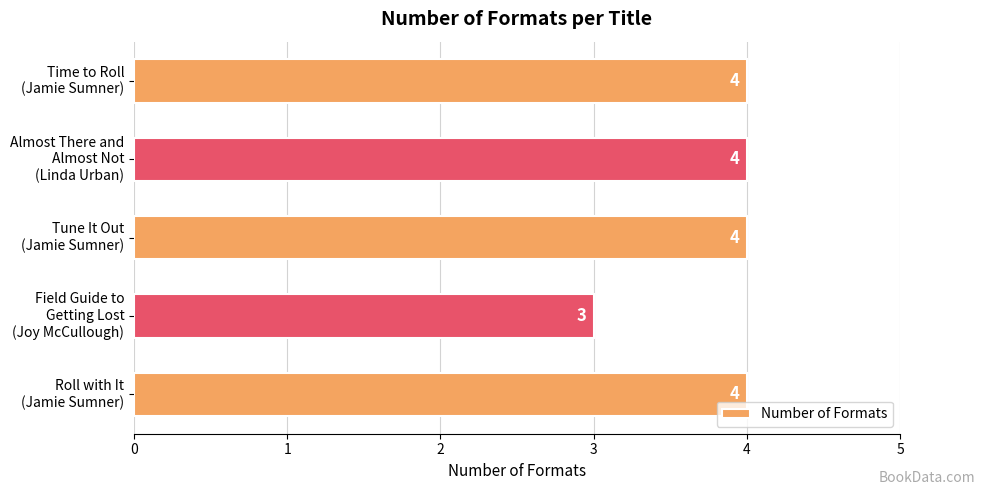

How many bars are there in total?

5